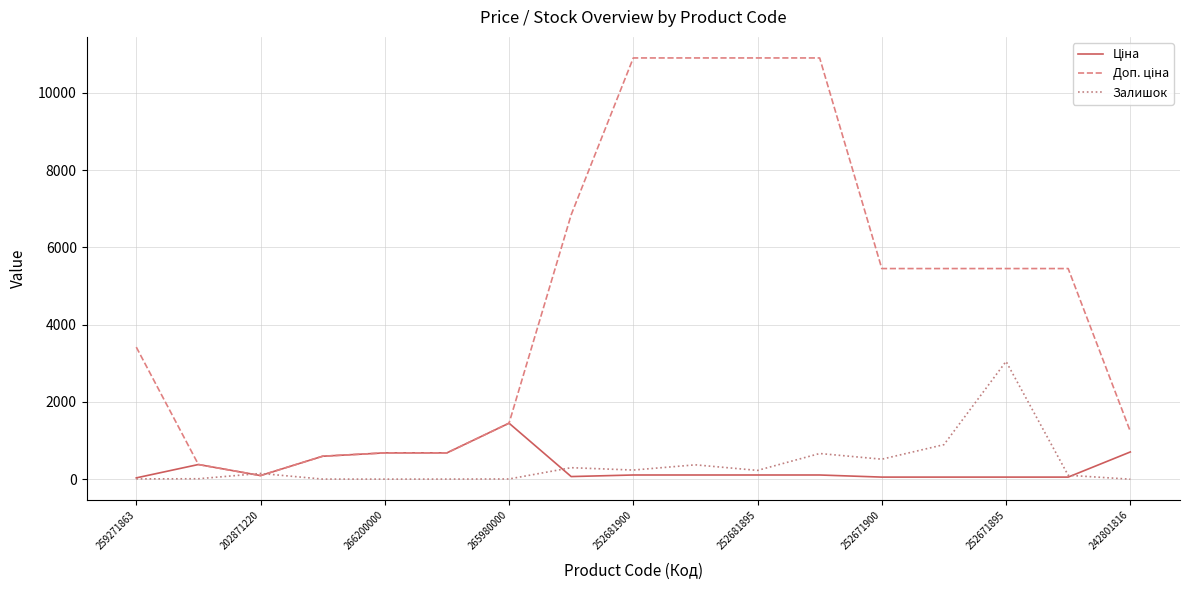

How many values in the Залишок series are below 149?

8